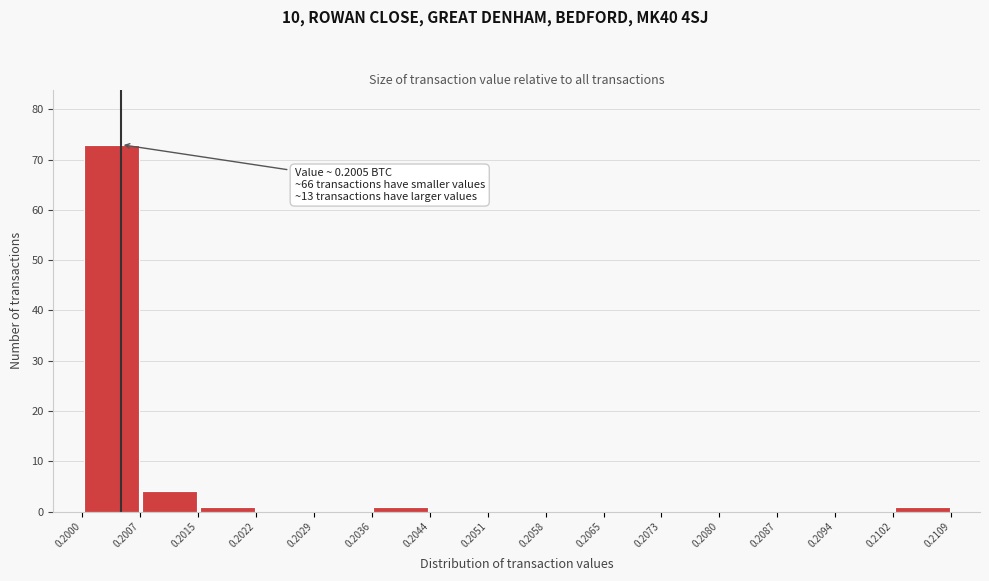

Over which range of the x-axis is the bar tallest?

0.2000 to 0.2007